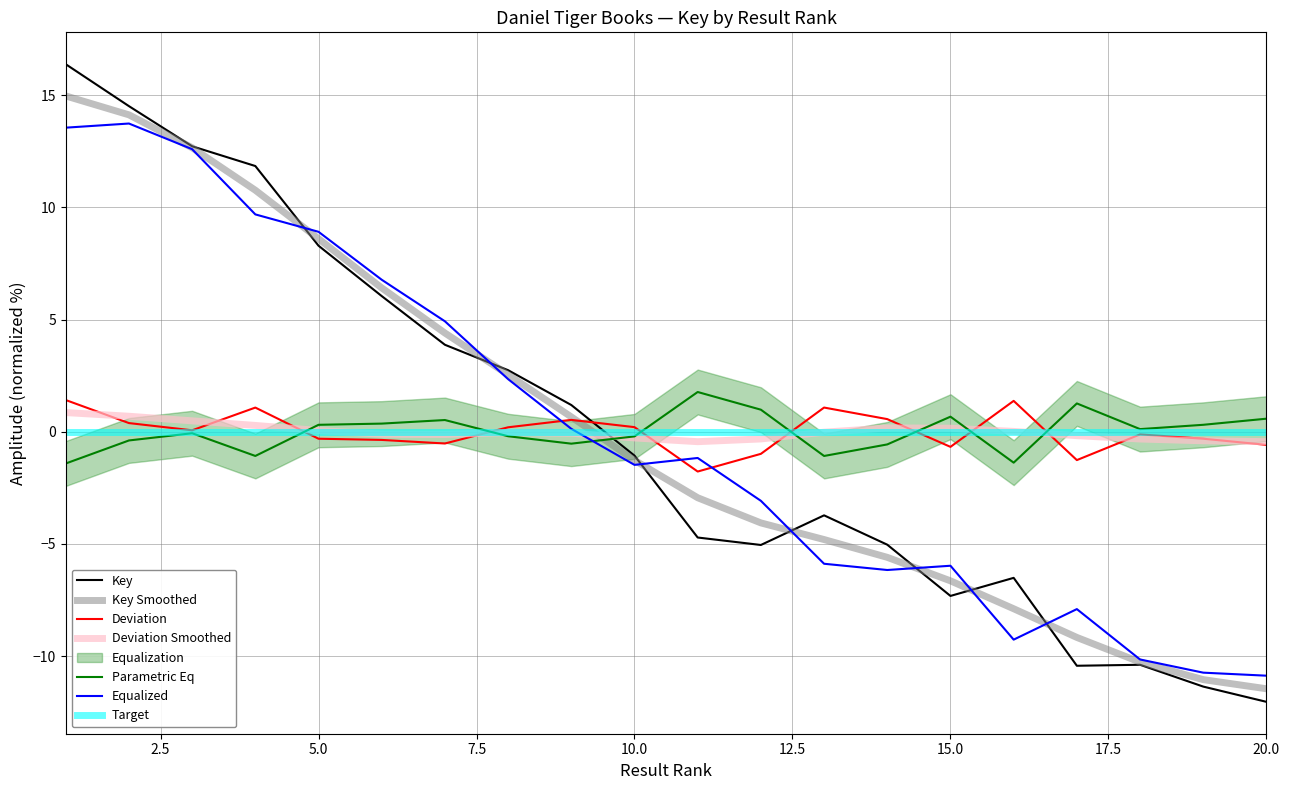

The value at 5 is 8.3. True or false?

True